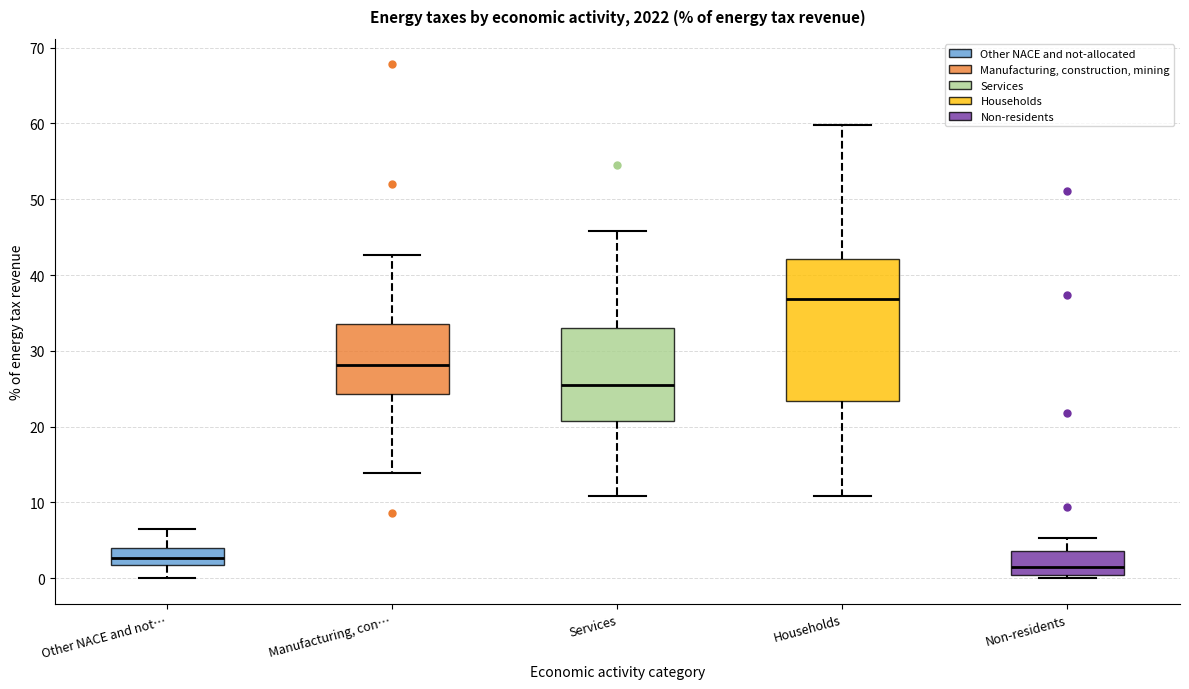

Reading left to right, read every box against the y-axis: the position of its median line, the range the box covers, and the ends of its whiskers. The values are not printed on the chart, so give them approximately, as read against the axis.

Other NACE and not…: median 3, box 2 to 4, whiskers 0 to 7
Manufacturing, con…: median 28, box 24 to 33, whiskers 14 to 43
Services: median 26, box 21 to 33, whiskers 11 to 46
Households: median 37, box 23 to 42, whiskers 11 to 60
Non-residents: median 2, box 0 to 4, whiskers 0 (just below the box's lower edge) to 5